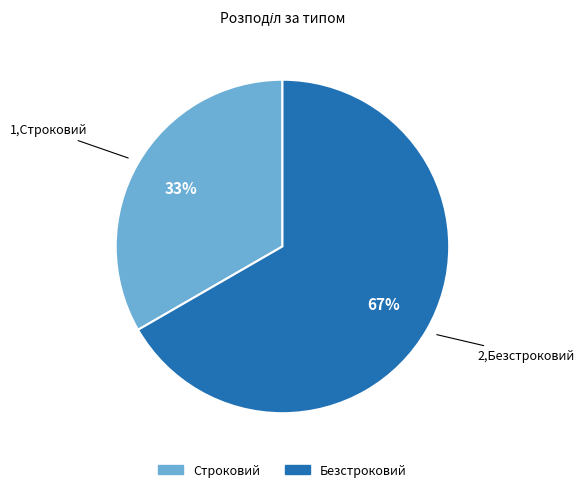

Which category has the biggest portion of the pie?

Безстроковий